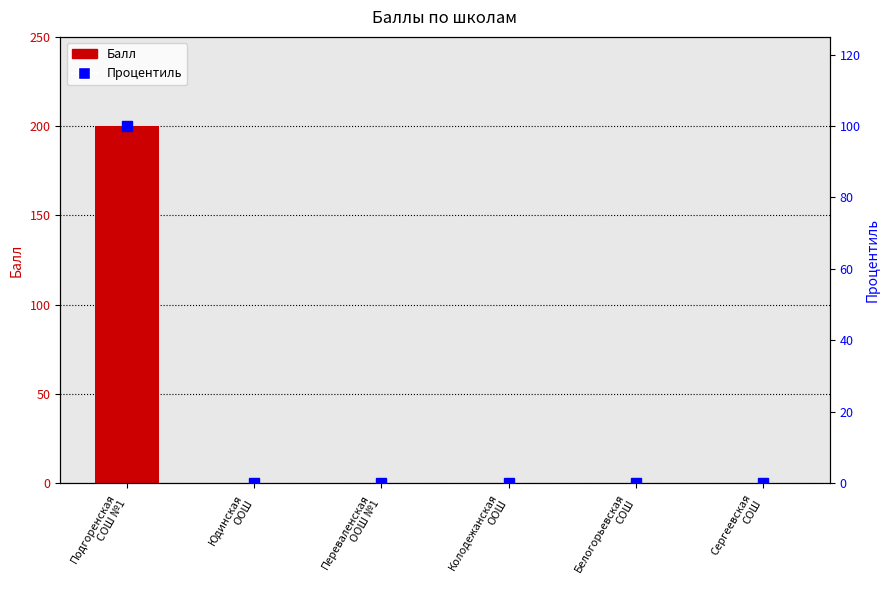

What is the difference between the Балл values at Сергеевская
СОШ and Подгоренская
СОШ №1?

200